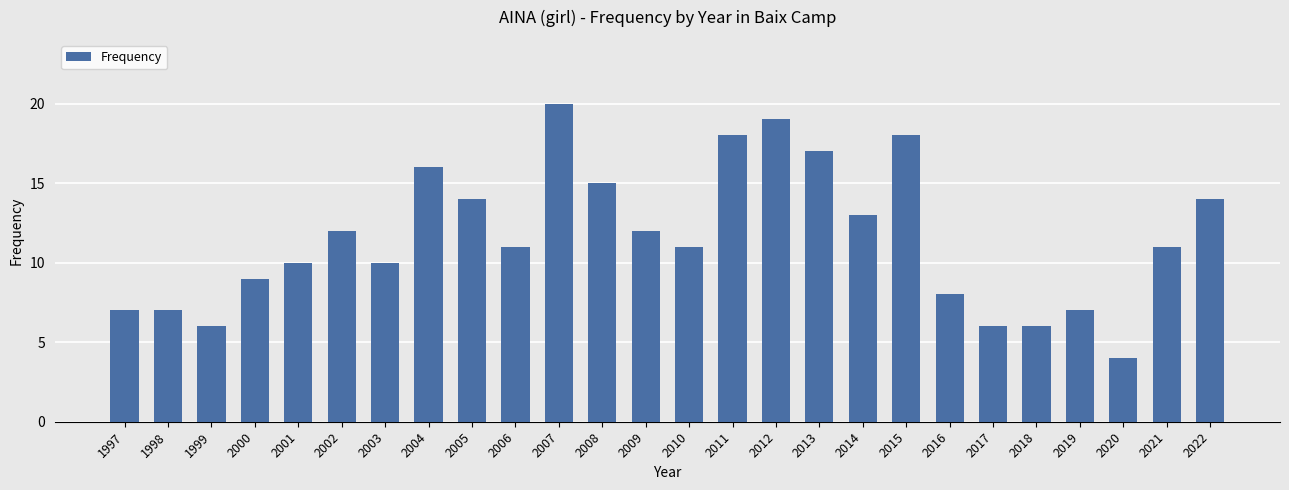

Reading left to right, what are all the values shown in this chart?

7	7	6	9	10	12	10	16	14	11	20	15	12	11	18	19	17	13	18	8	6	6	7	4	11	14